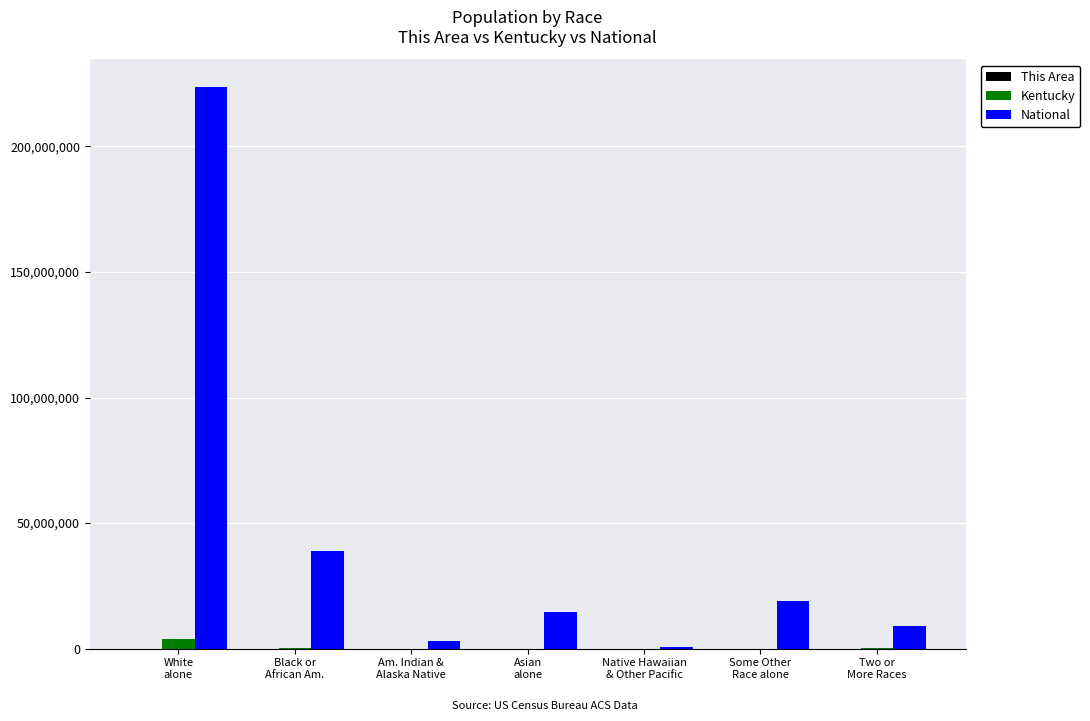

What is the greatest value displayed?

223553265